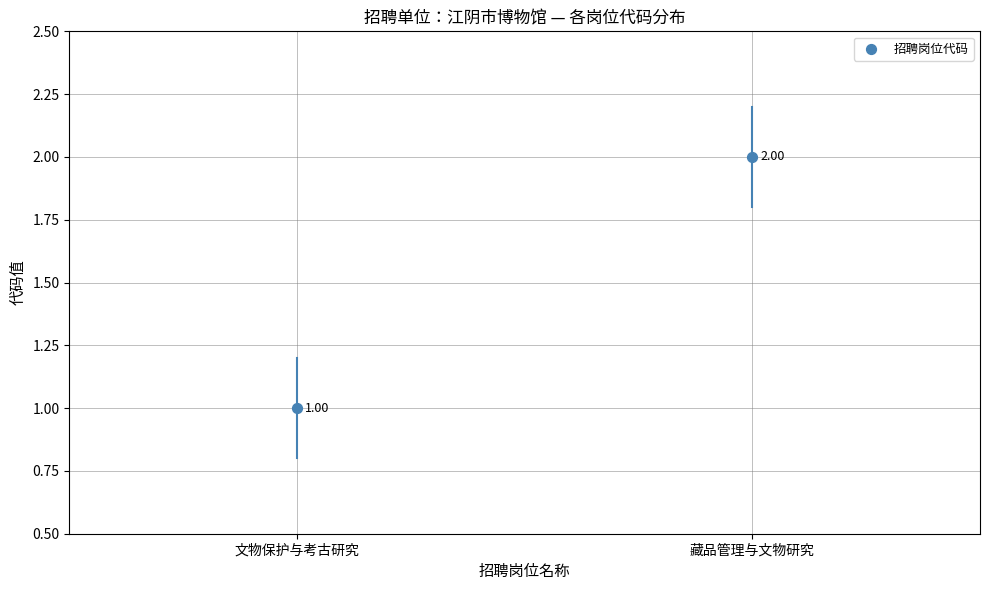

How many data points are displayed?

2